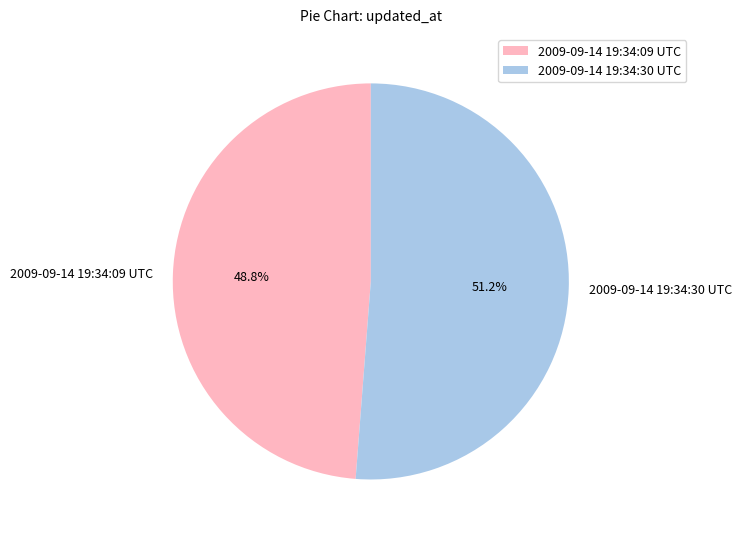

How many slices are in this pie chart?

2